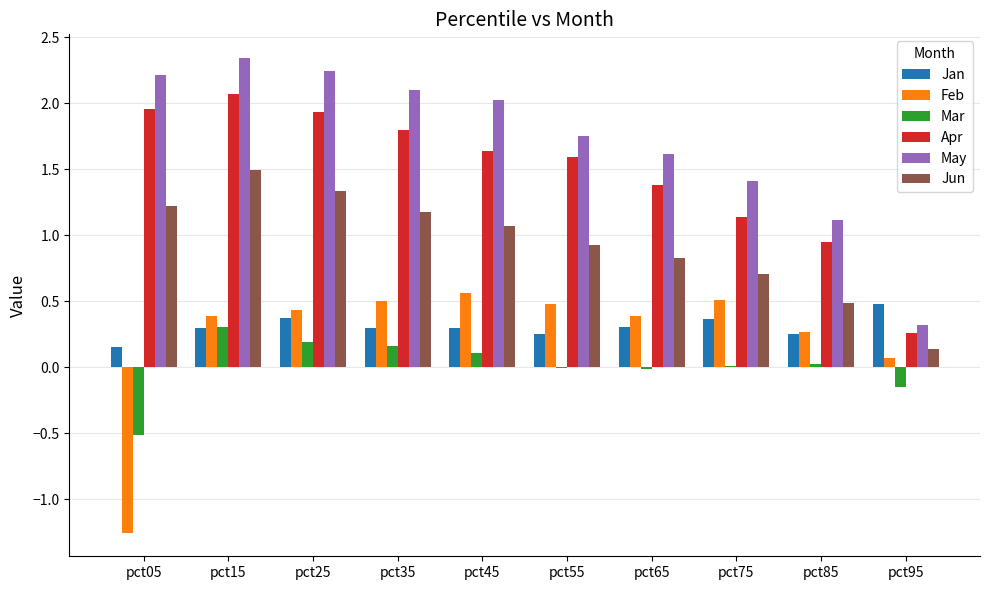

Which category has the highest value in the Mar series?

pct15